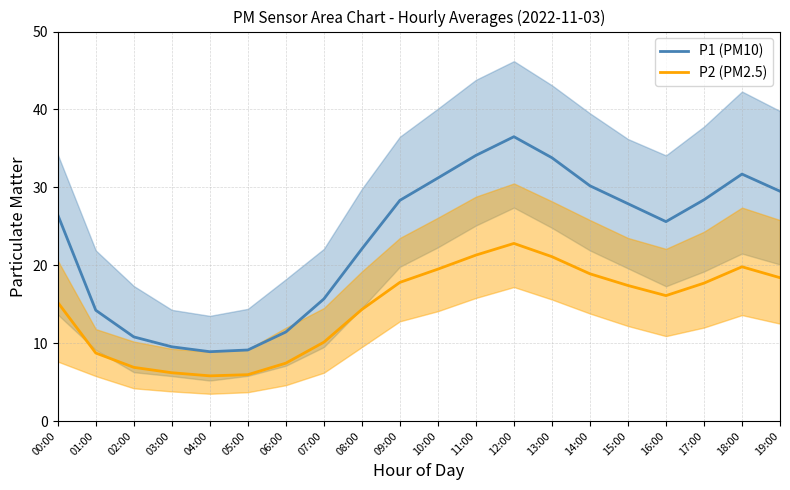

What is the label of the 20th point from the right?

00:00